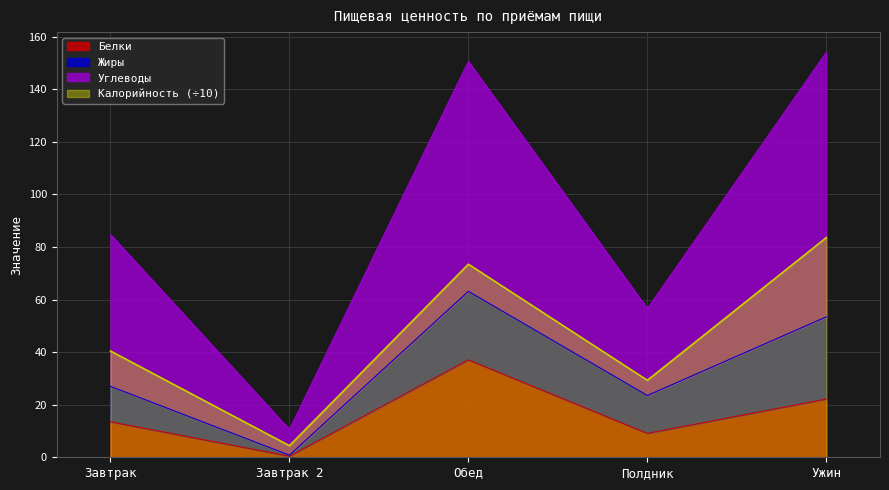

What value does the Белки series have at Завтрак?

13.5